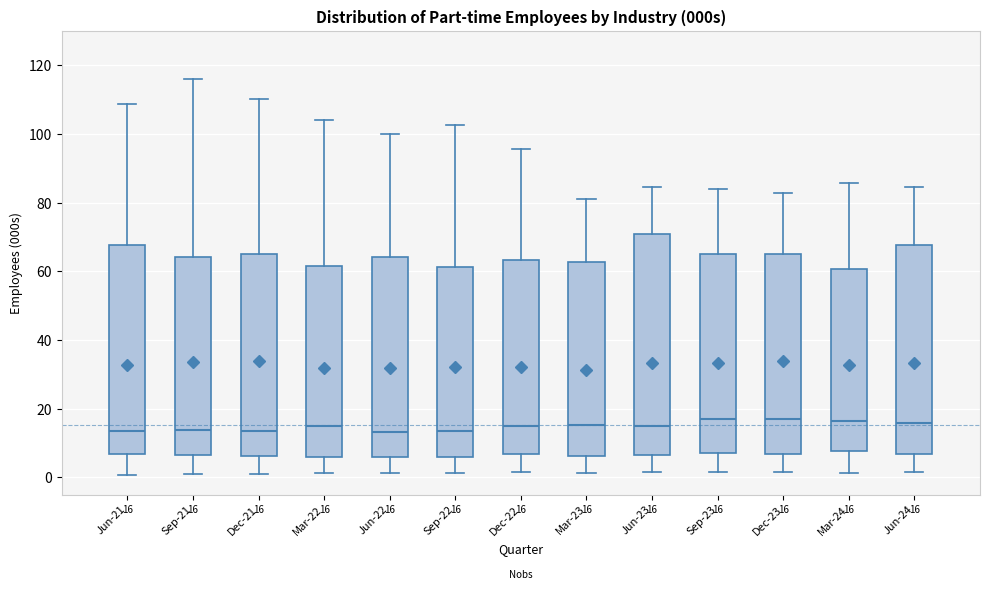

Which box is the tallest, from its lower edge to its upper edge?

Jun-23